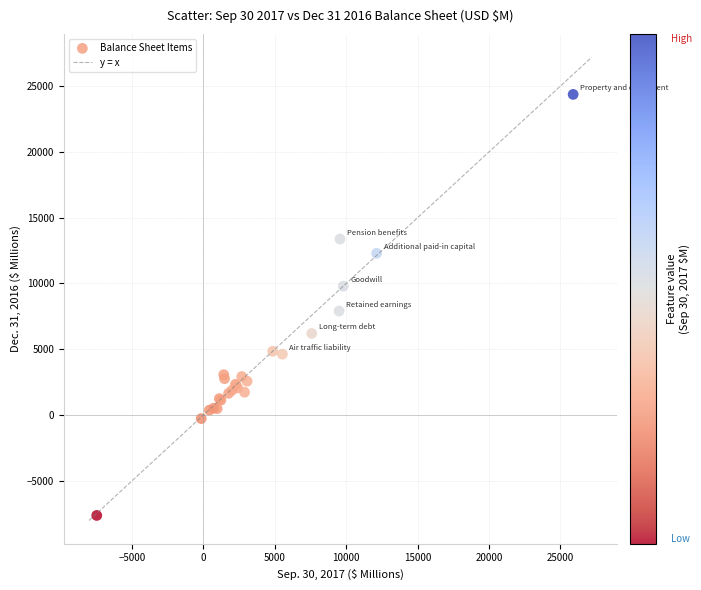

What Y value in the scatter plot is closest to 8369?

7903